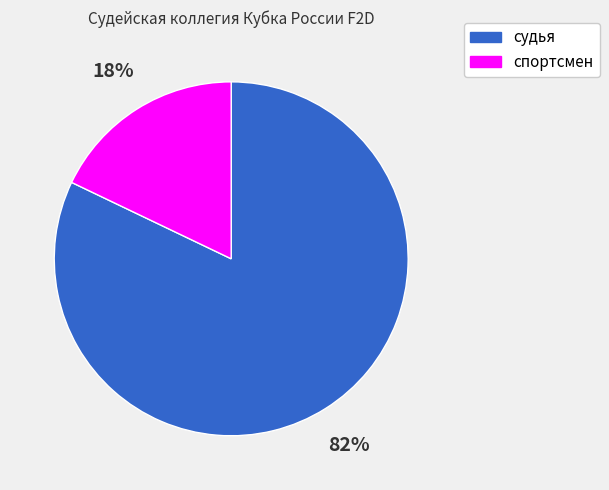

Count the number of slices in the pie.

2